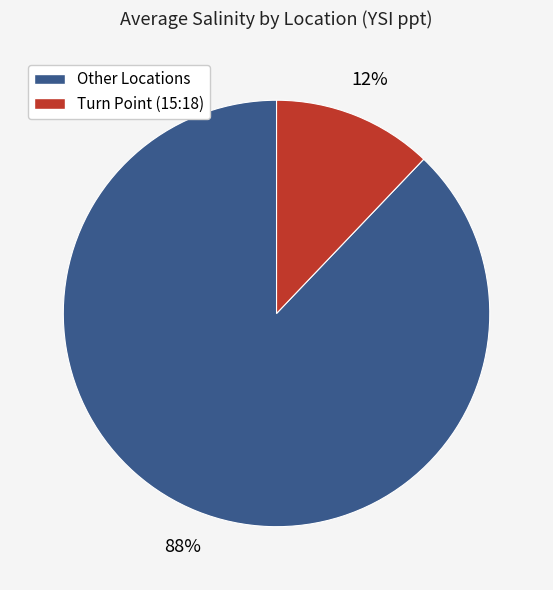

To the nearest percent, what is the difference between the largest and smallest slice percentages?

76%